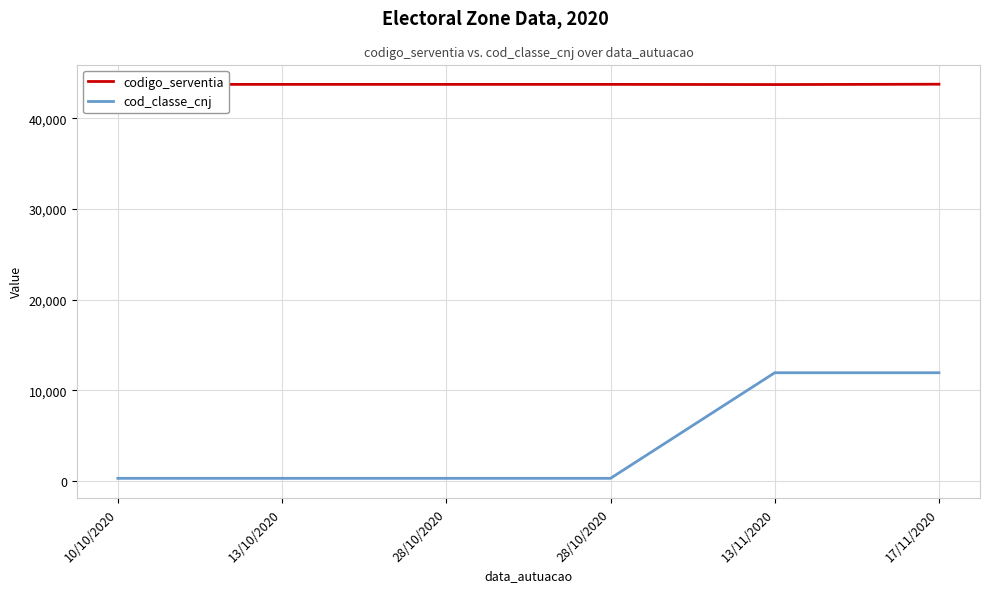

What are all the series names shown in the legend?

codigo_serventia, cod_classe_cnj